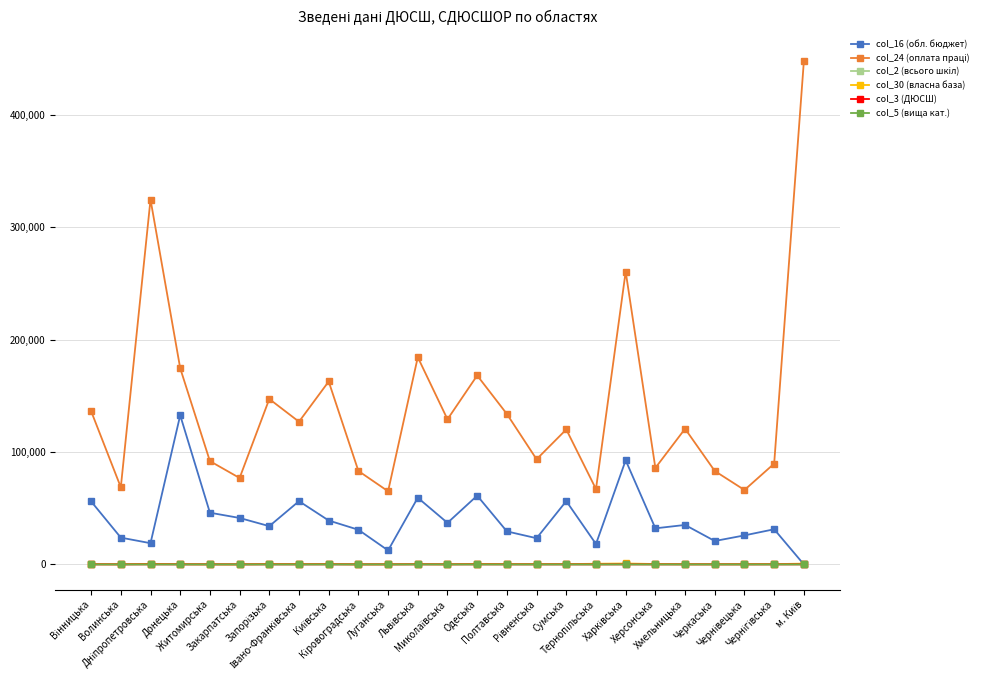

What is the highest value of the col_16 (обл. бюджет) series?

132710.3